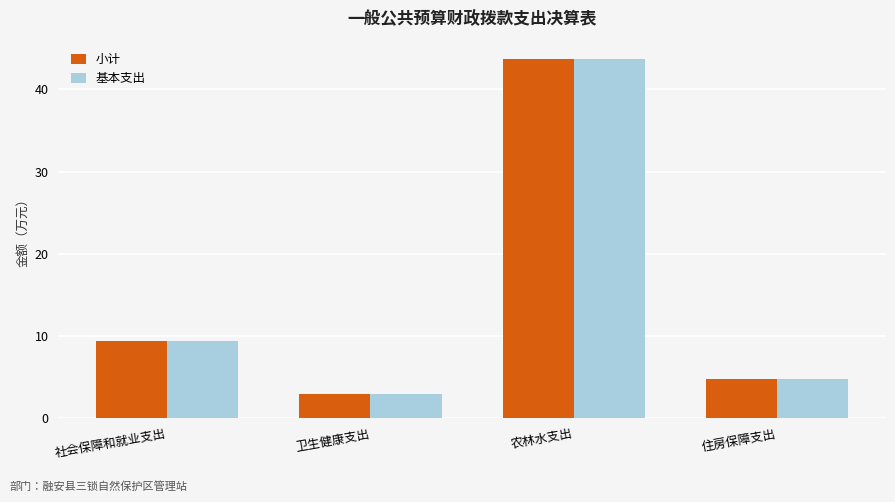

Rank the categories by 小计 value from lowest to highest.

卫生健康支出, 住房保障支出, 社会保障和就业支出, 农林水支出